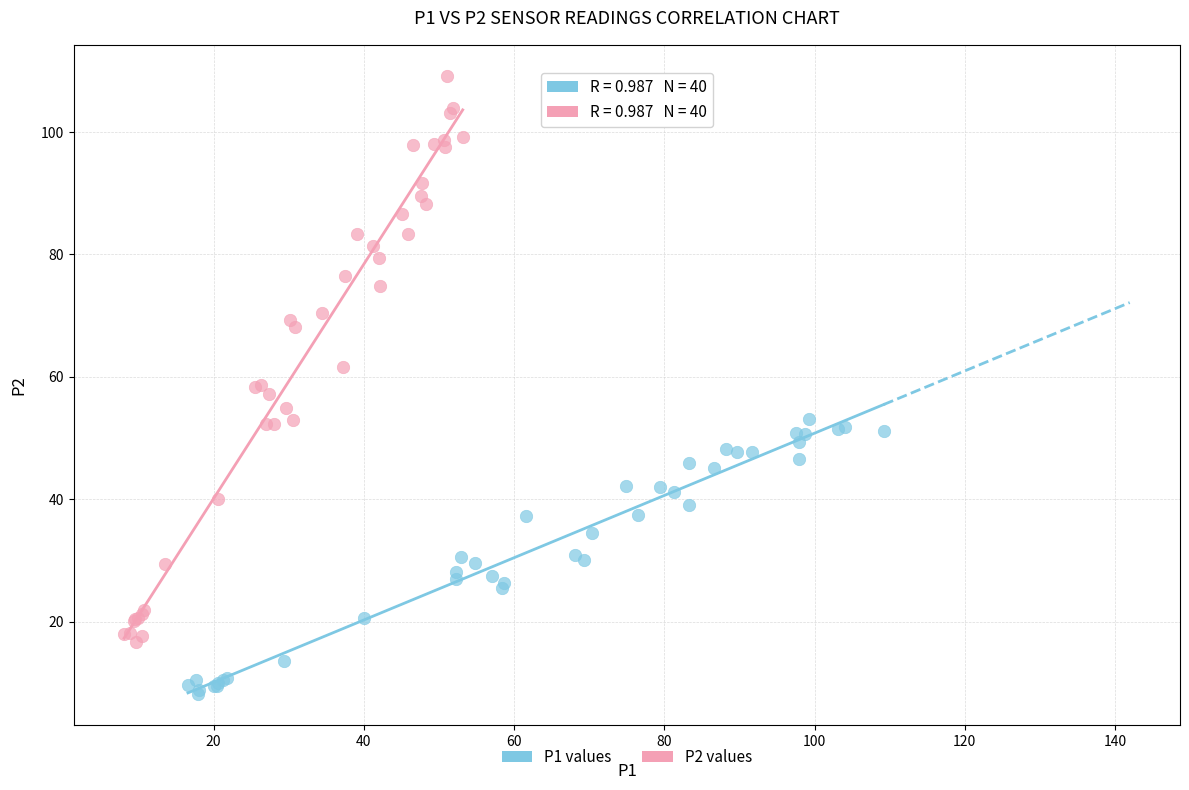

Which series contains the highest Y value?

P2 values